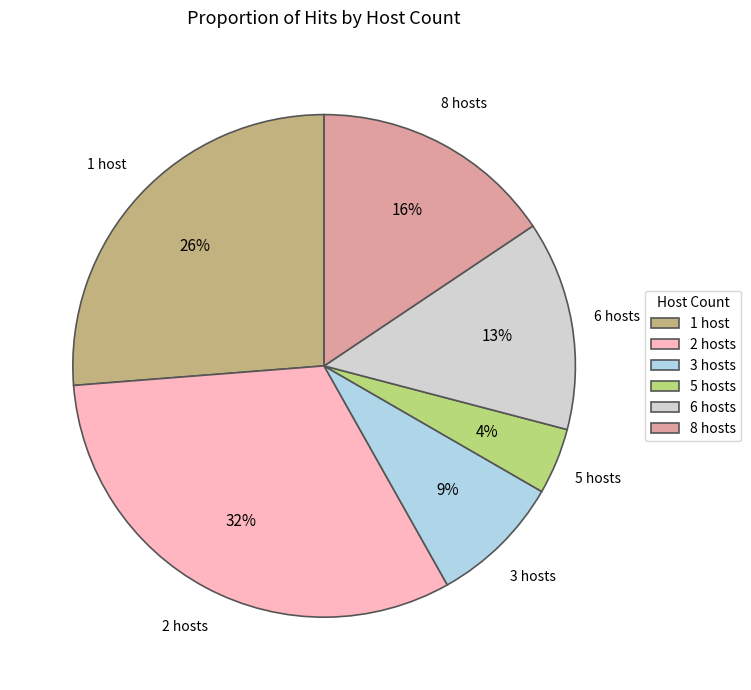

The 3 hosts slice represents 9% of the pie. True or false?

True